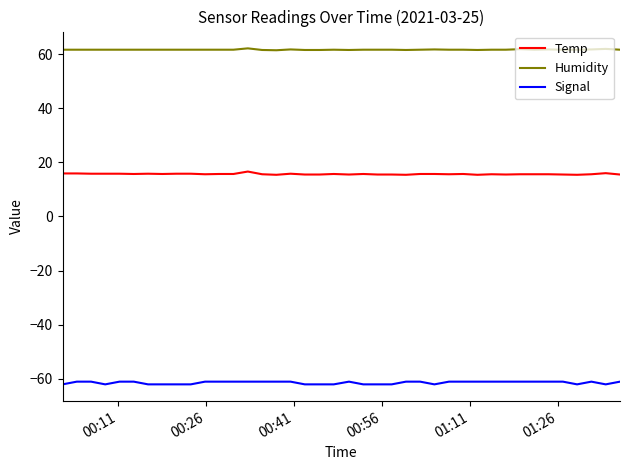

What is the highest value of the Signal series?

-61.0